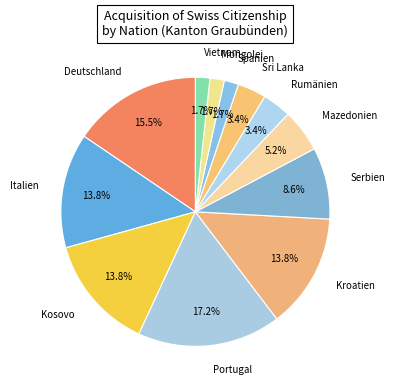

Which has a higher value, Portugal or Mazedonien?

Portugal